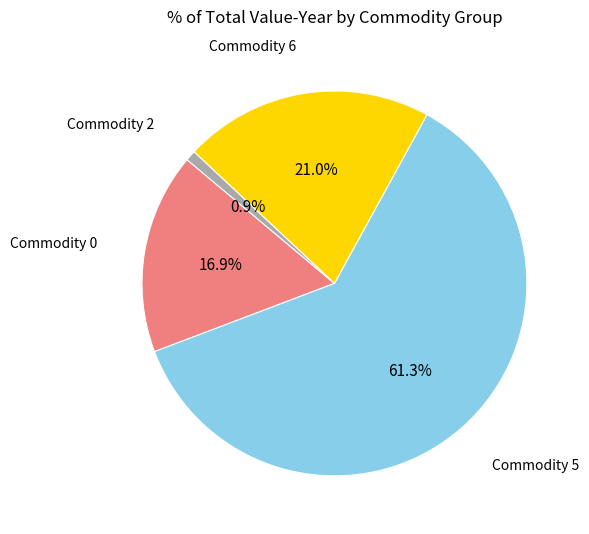

Is there any slice that represents more than half of the pie?

Yes